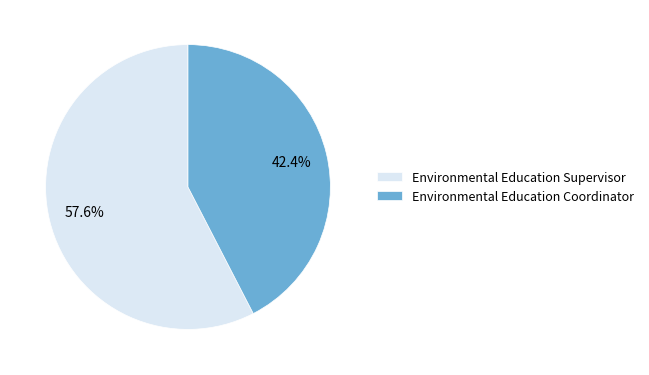

Is there a majority slice in this chart?

Yes